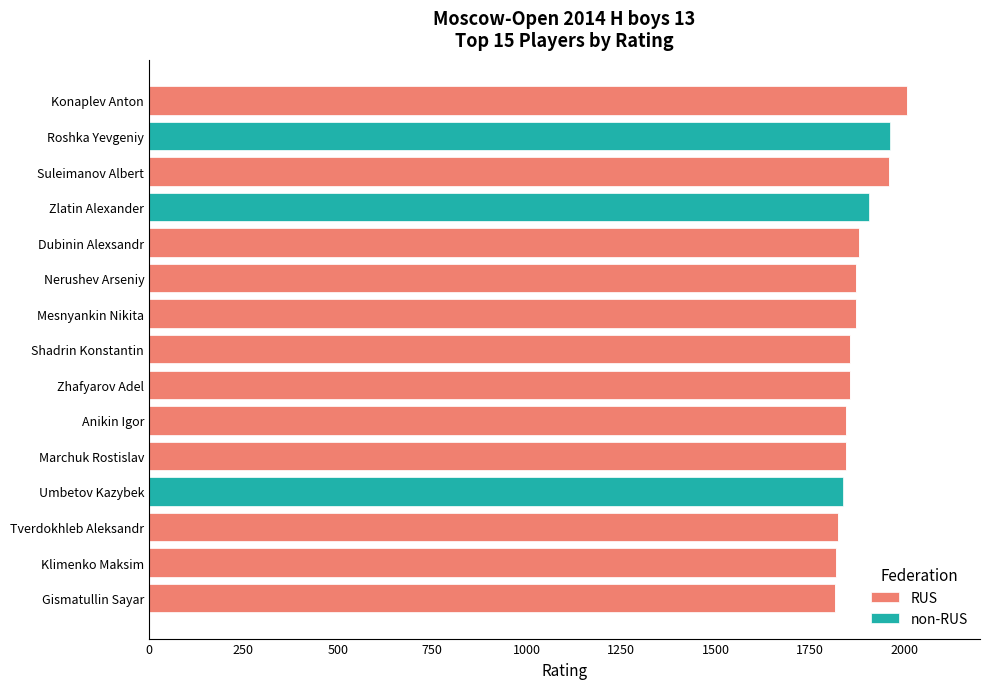

The RUS series shows 1077 at Umbetov Kazybek. True or false?

False